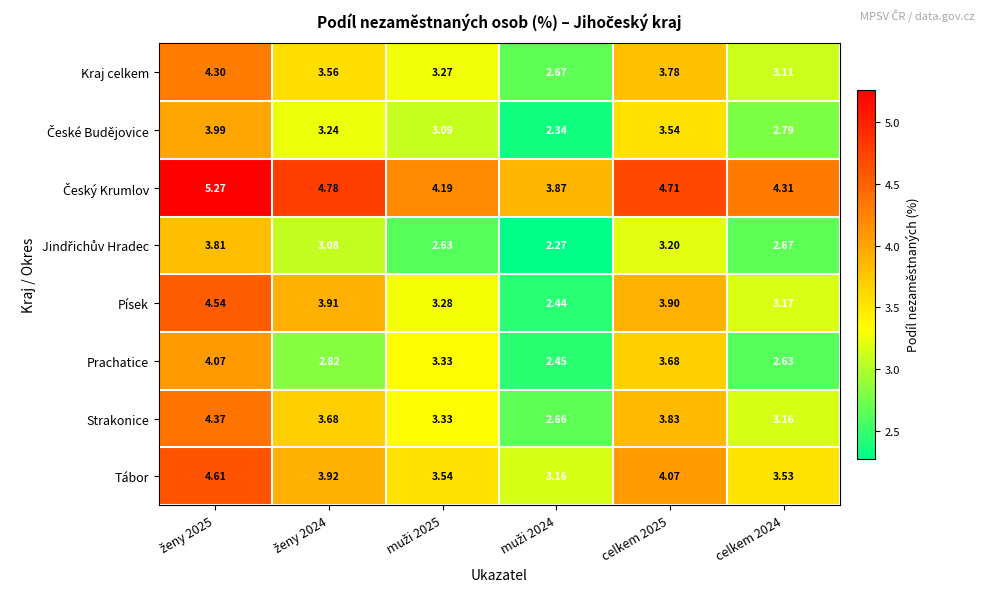

Which series has the widest spread of values?

Písek